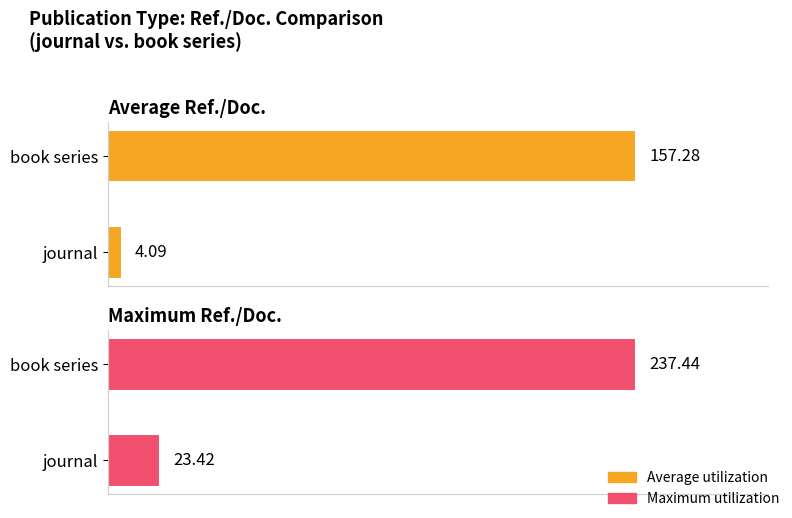

Is the value of Average utilization at book series greater than the value of Maximum utilization at journal?

Yes